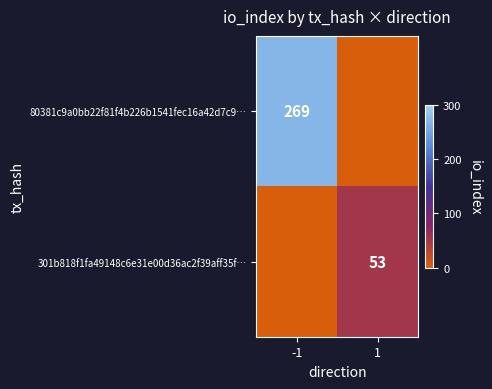

True or false: 301b818f1fa49148c6e31e00d36ac2f39aff35f… has a value of 53 at 1.

True